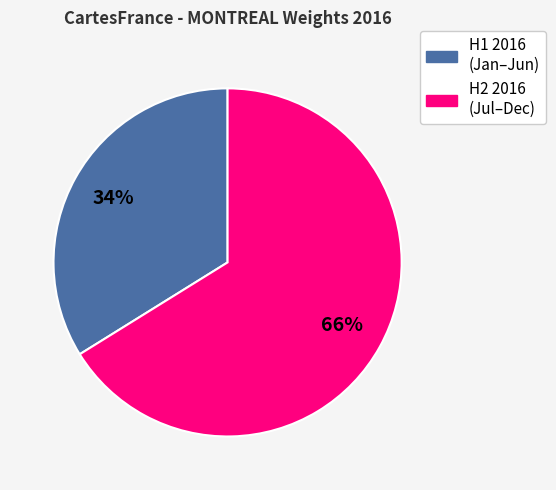

To the nearest percent, what is the difference between the largest and smallest slice percentages?

32%